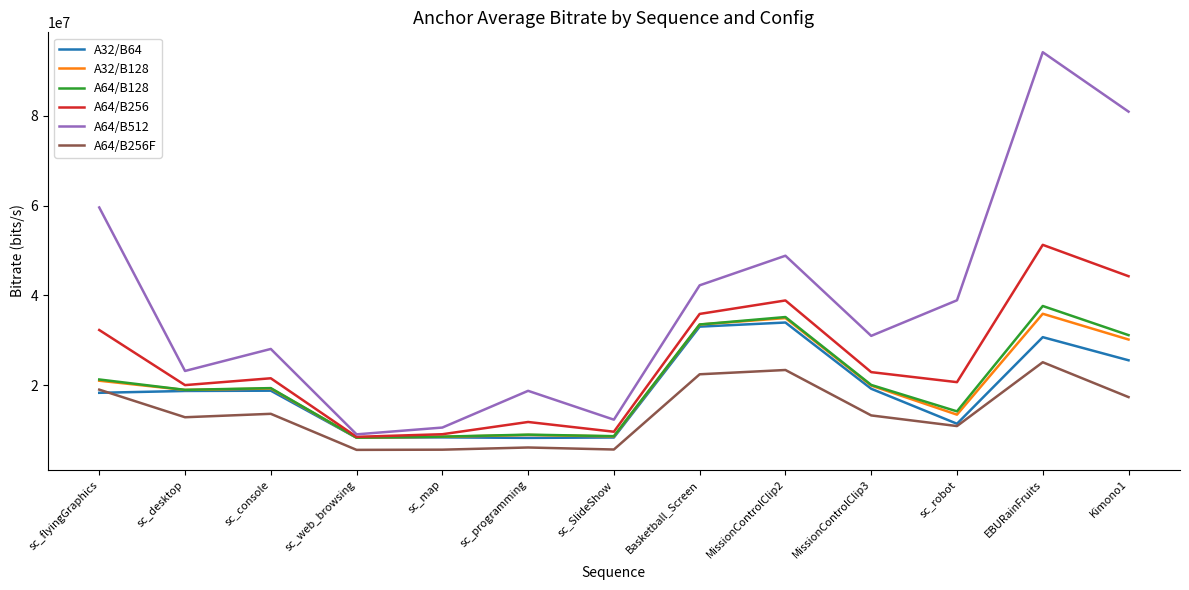

Which series has the largest total across all categories?

A64/B512